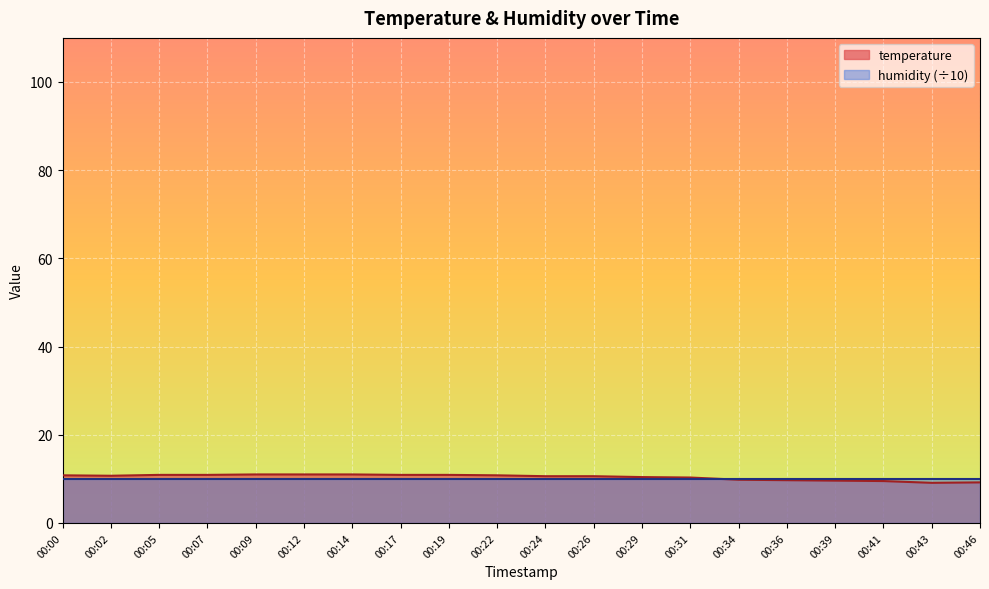

Rank the categories by value from highest to lowest.

00:09, 00:12, 00:14, 00:05, 00:07, 00:17, 00:19, 00:00, 00:22, 00:02, 00:24, 00:26, 00:29, 00:31, 00:34, 00:36, 00:39, 00:41, 00:46, 00:43